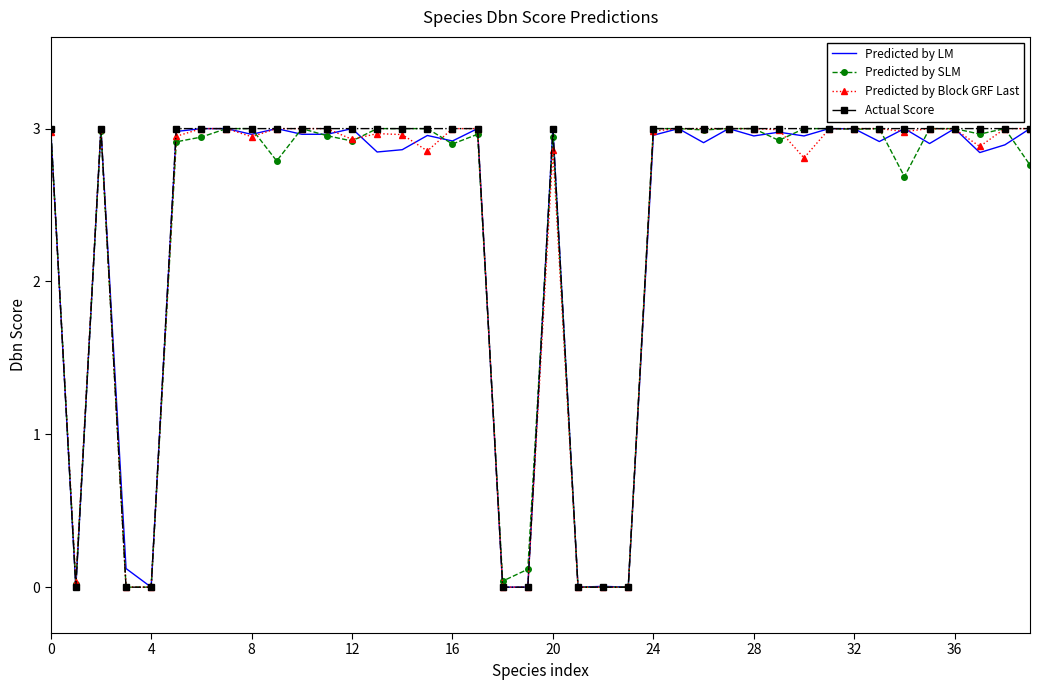

How many Actual Score values are between 3 and 4?

32